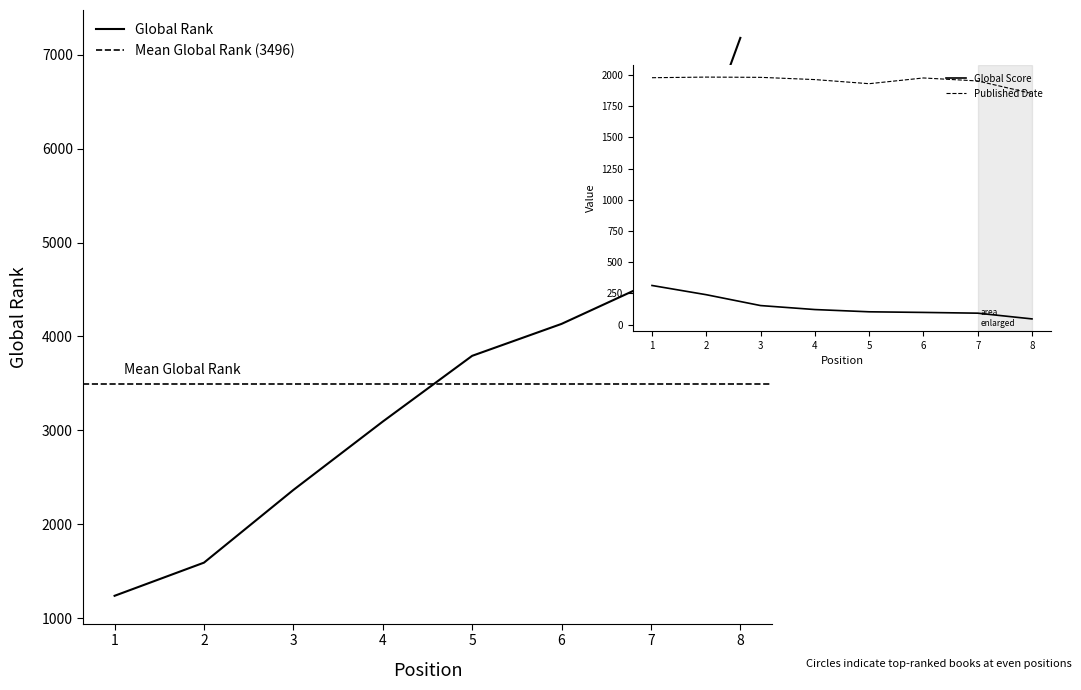

Which series contains the lowest Y value?

Global Score